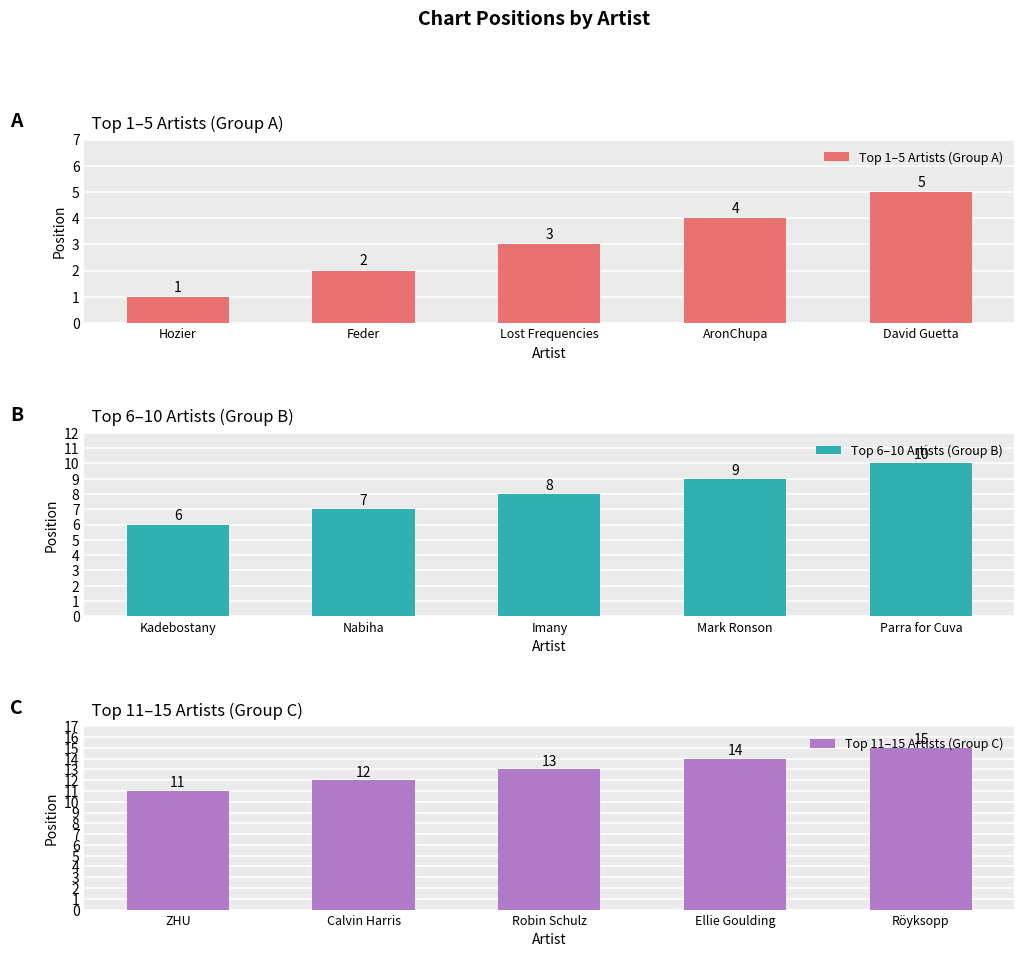

The Top 11–15 Artists (Group C) series shows 10 at Röyksopp. True or false?

False